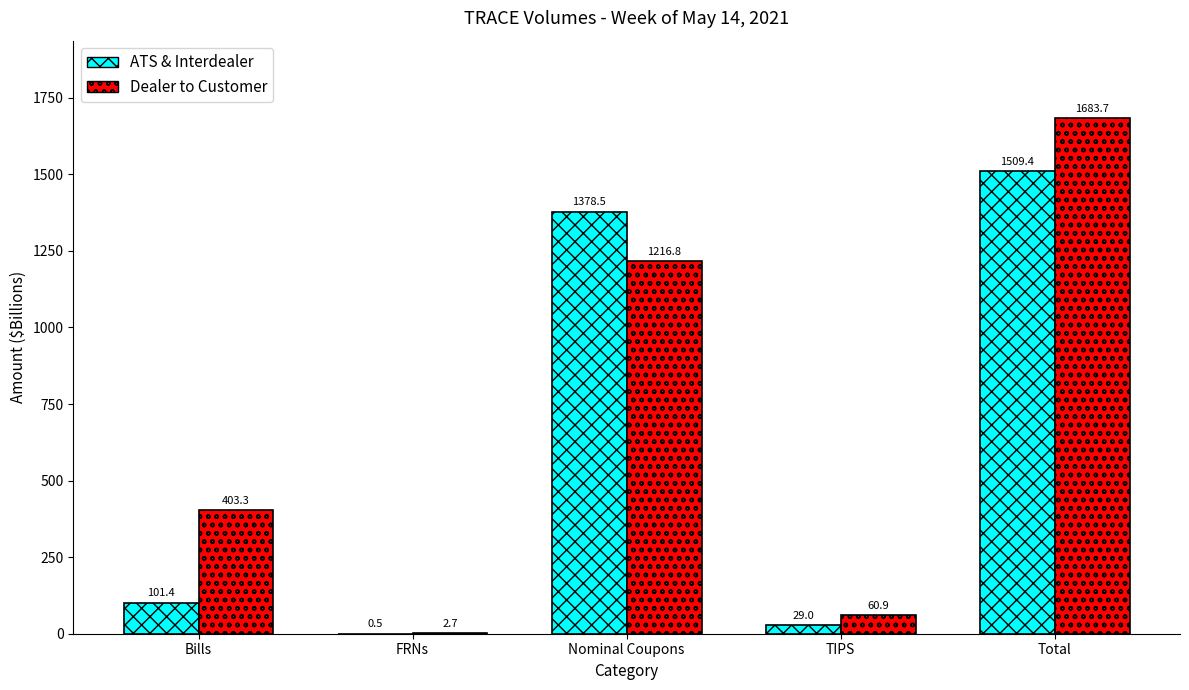

How many groups of bars are there?

5